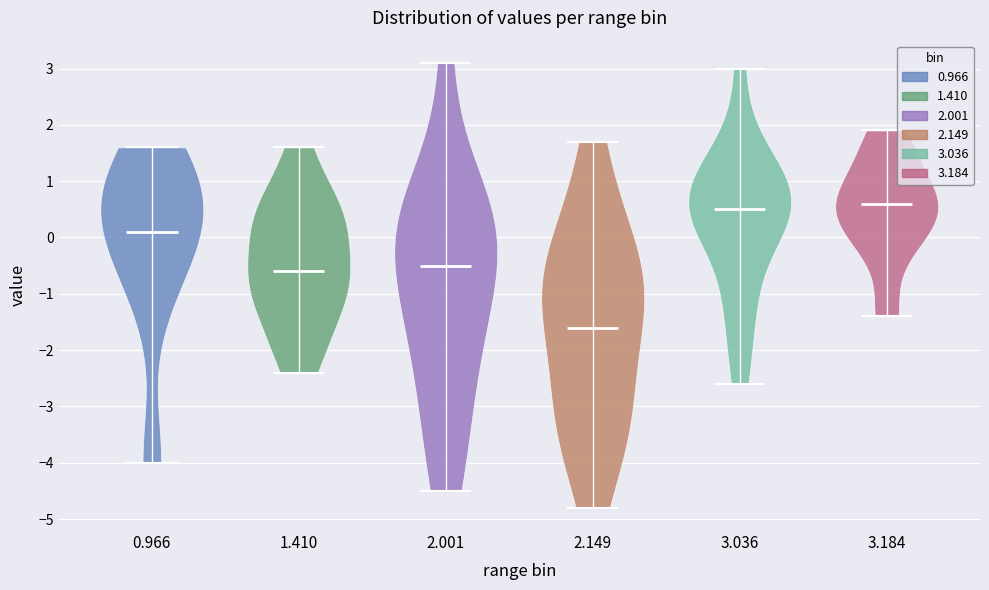

What is the lowest point the violin at x = 3.036 reaches on the y-axis? The values are not printed on the chart, so give them approximately, as read against the axis.

-2.6